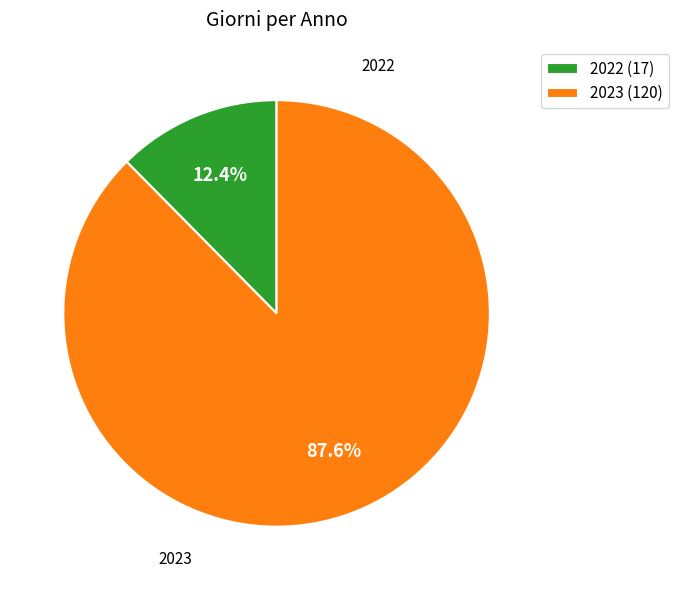

How many slices are in this pie chart?

2